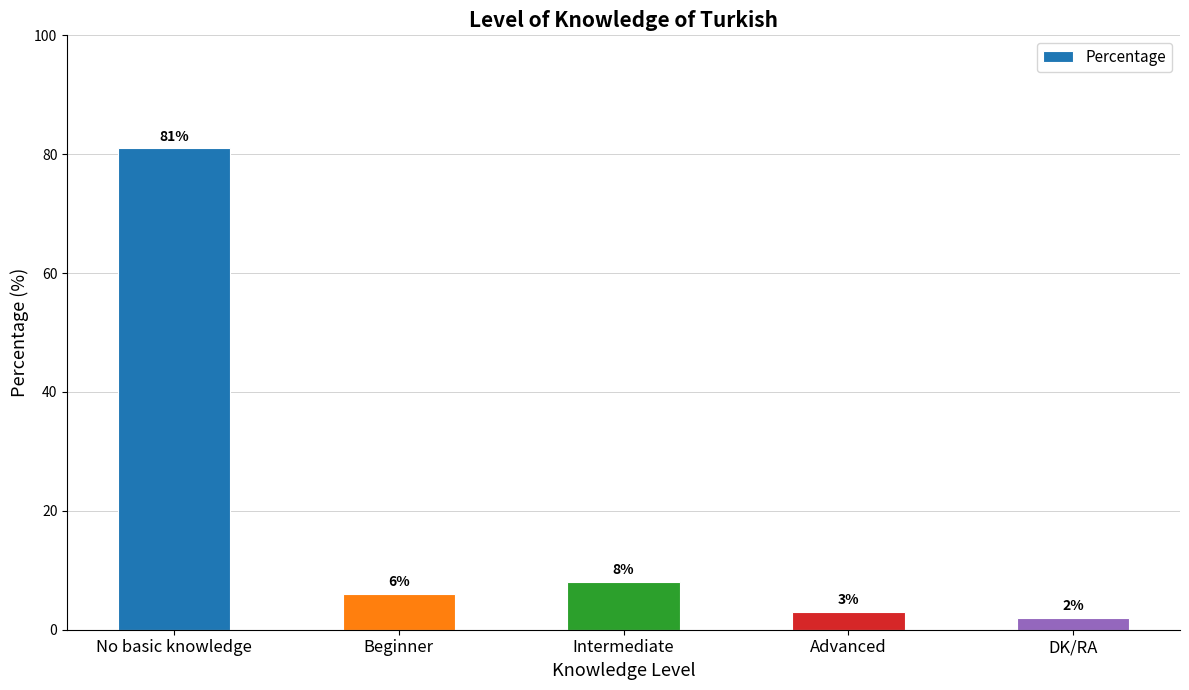

What is the ratio of the value at Beginner to the value at Advanced?

2.0